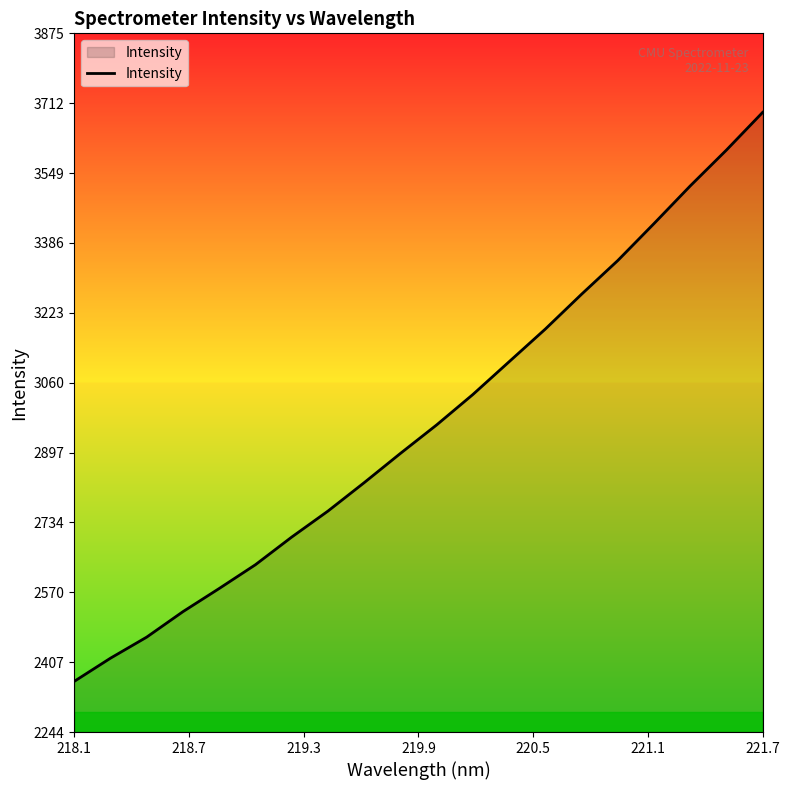

What is the smallest value displayed?

2362.9